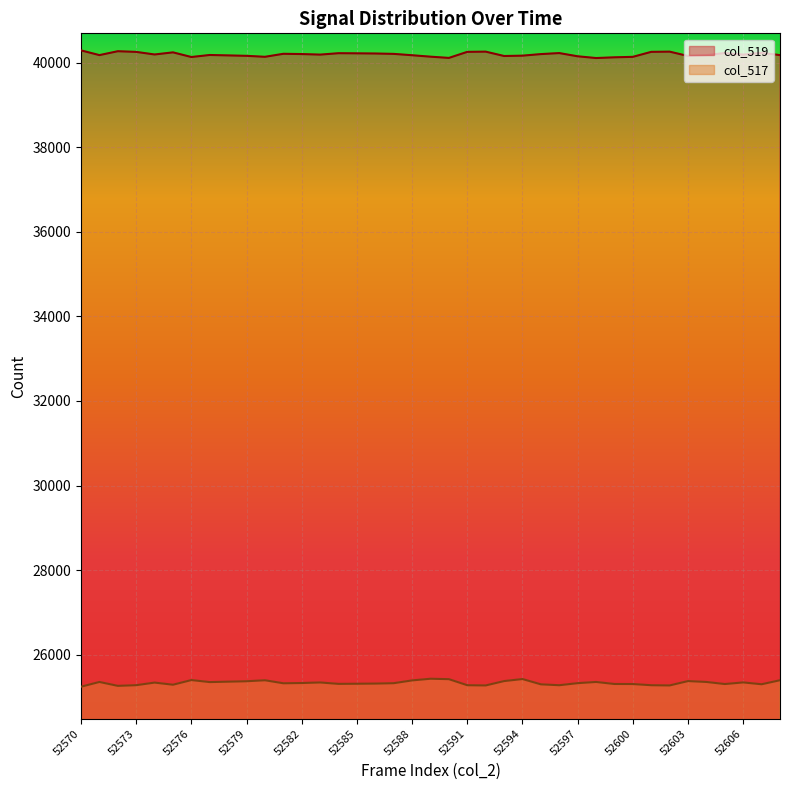

At which category does col_519 reach its first local valley?

52571